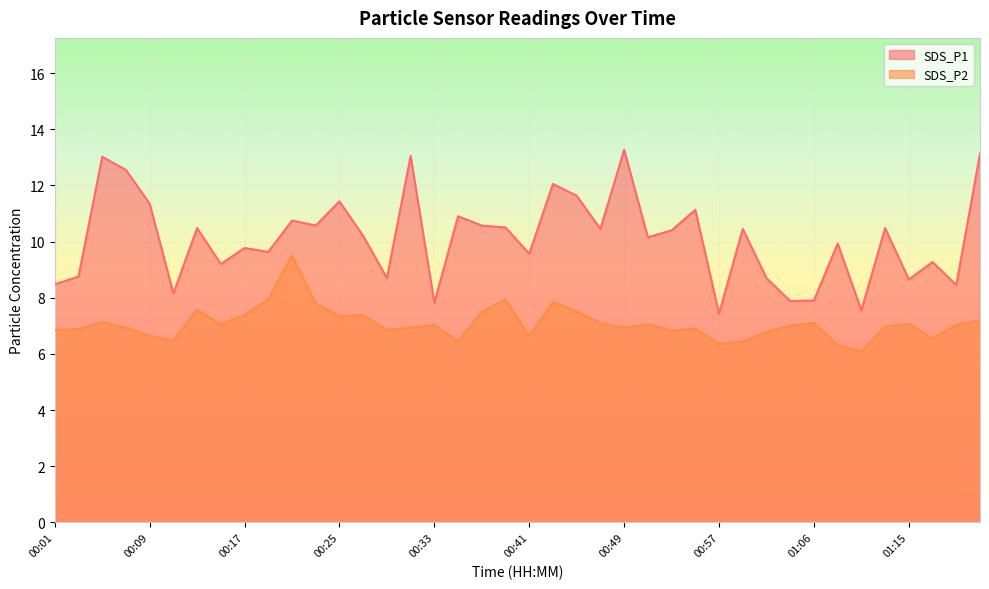

Which category has the lowest value across all series?

01:11